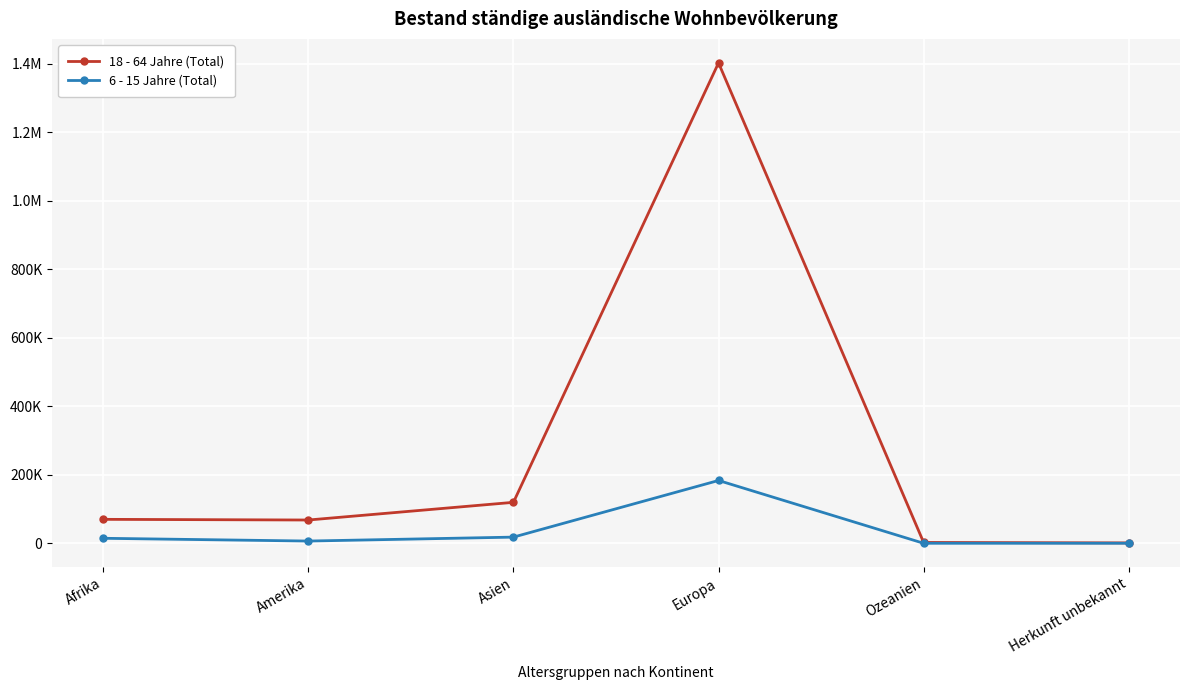

What is the average value of the 18 - 64 Jahre (Total) series?

277542